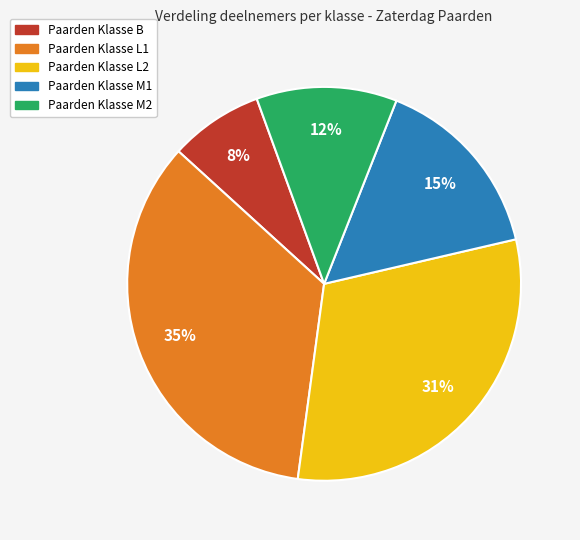

To the nearest percent, what is the average slice percentage?

20%